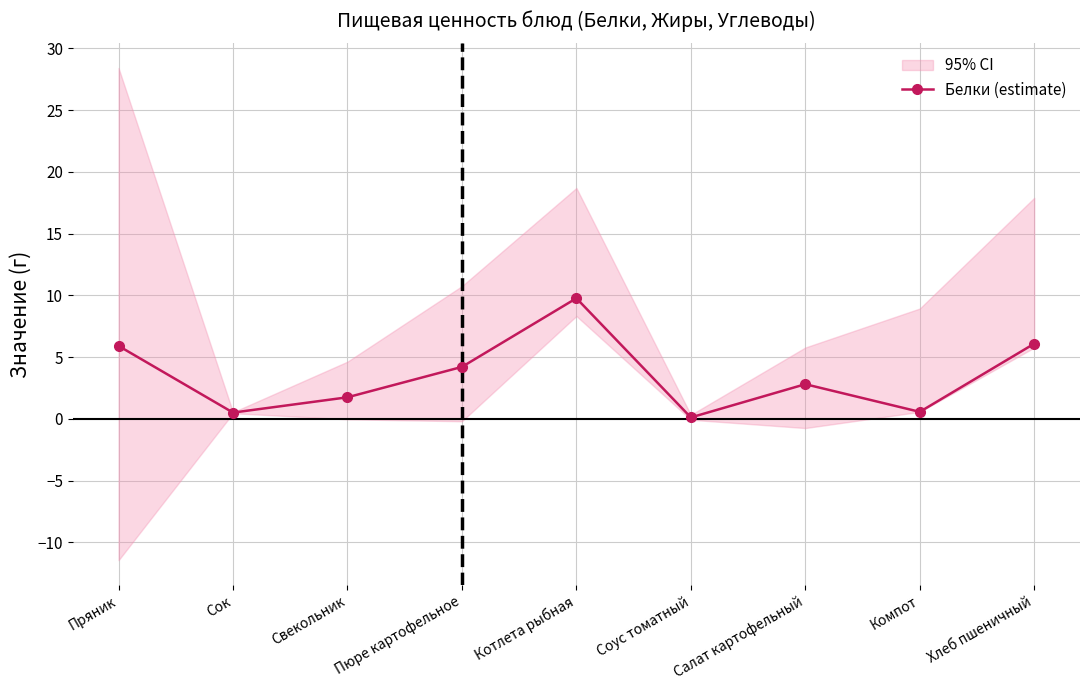

Reading right to left, what are all the values shown in this chart?

Хлеб пшеничный=6.1	Компот=0.6	Салат картофельный=2.8	Соус томатный=0.1	Котлета рыбная=9.8	Пюре картофельное=4.2	Свекольник=1.7	Сок=0.5	Пряник=5.9